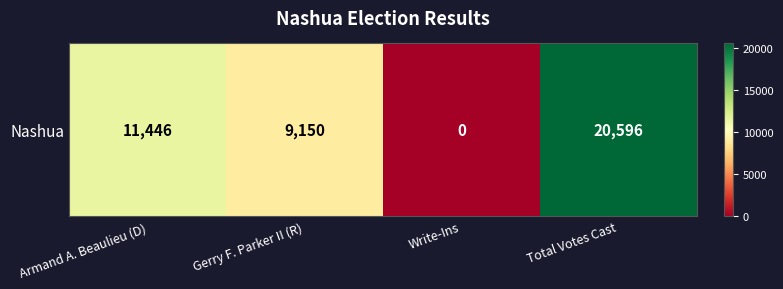

List the labels in order of value, smallest first.

Write-Ins, Gerry F. Parker II (R), Armand A. Beaulieu (D), Total Votes Cast